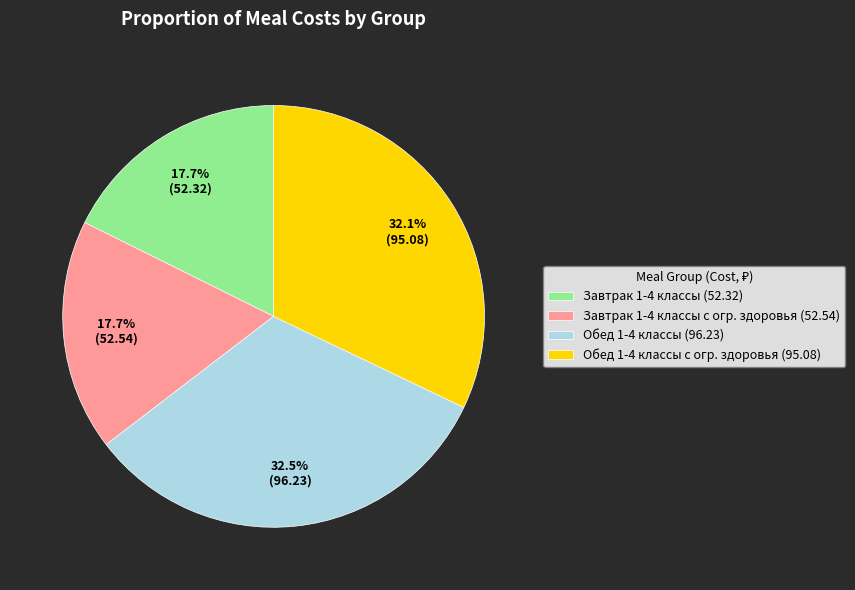

Is there any slice that represents more than half of the pie?

No